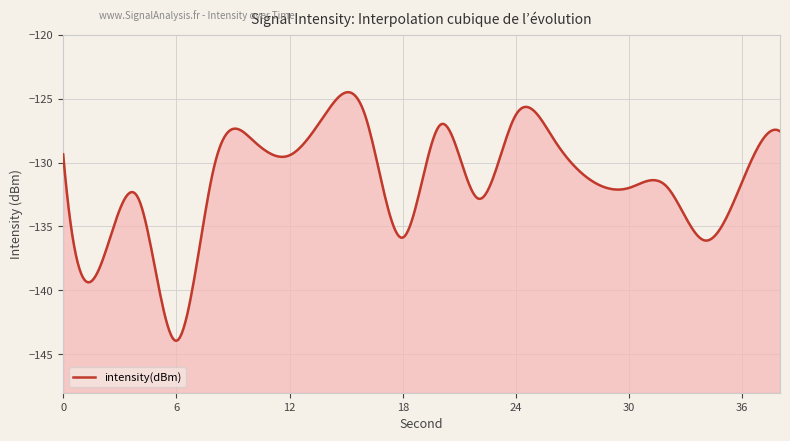

Rank the categories by value from lowest to highest.

6, 2, 34, 18, 4, 22, 30, 32, 36, 28, 8, 12, 0, 10, 26, 38, 20, 16, 24, 14